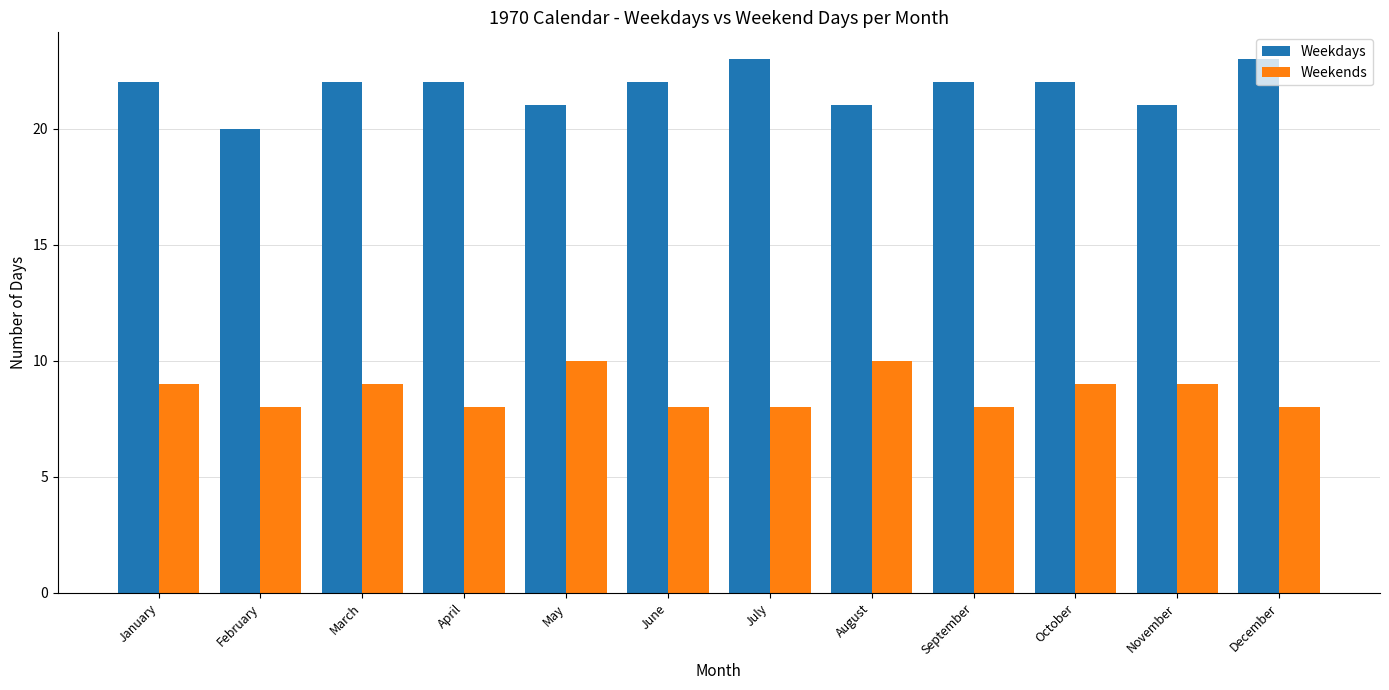

Reading left to right, what are all the values shown in this chart?

Weekdays: January=22	February=20	March=22	April=22	May=21	June=22	July=23	August=21	September=22	October=22	November=21	December=23
Weekends: January=9	February=8	March=9	April=8	May=10	June=8	July=8	August=10	September=8	October=9	November=9	December=8